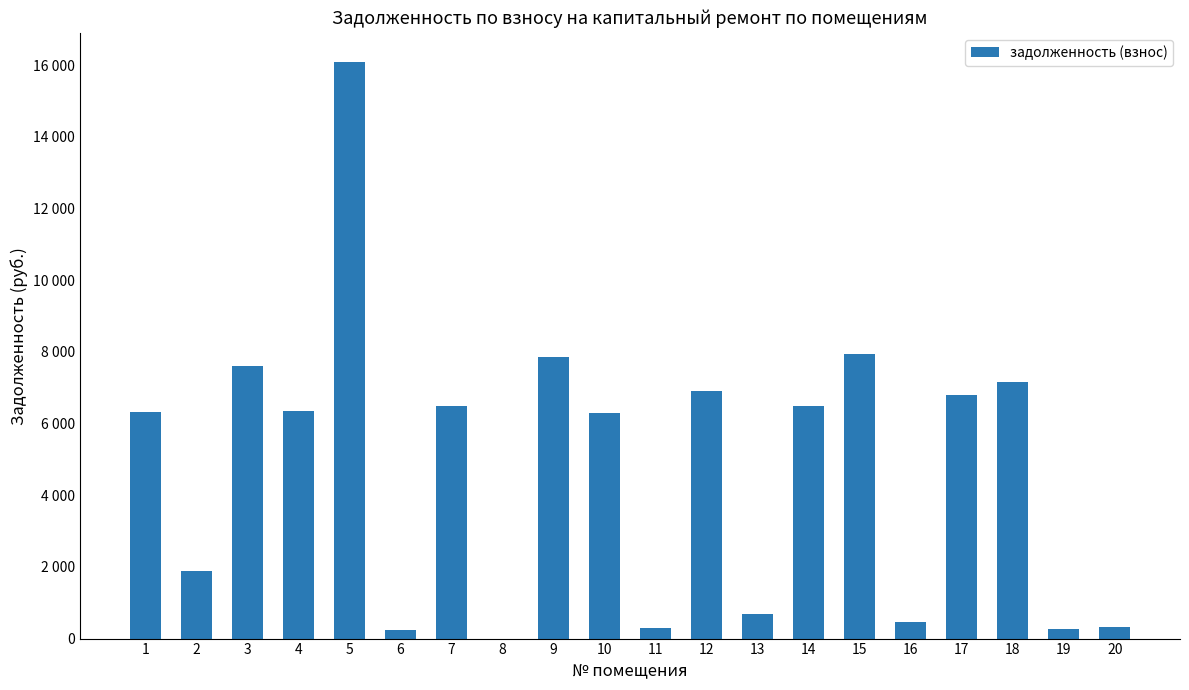

Are the bars horizontal?

No